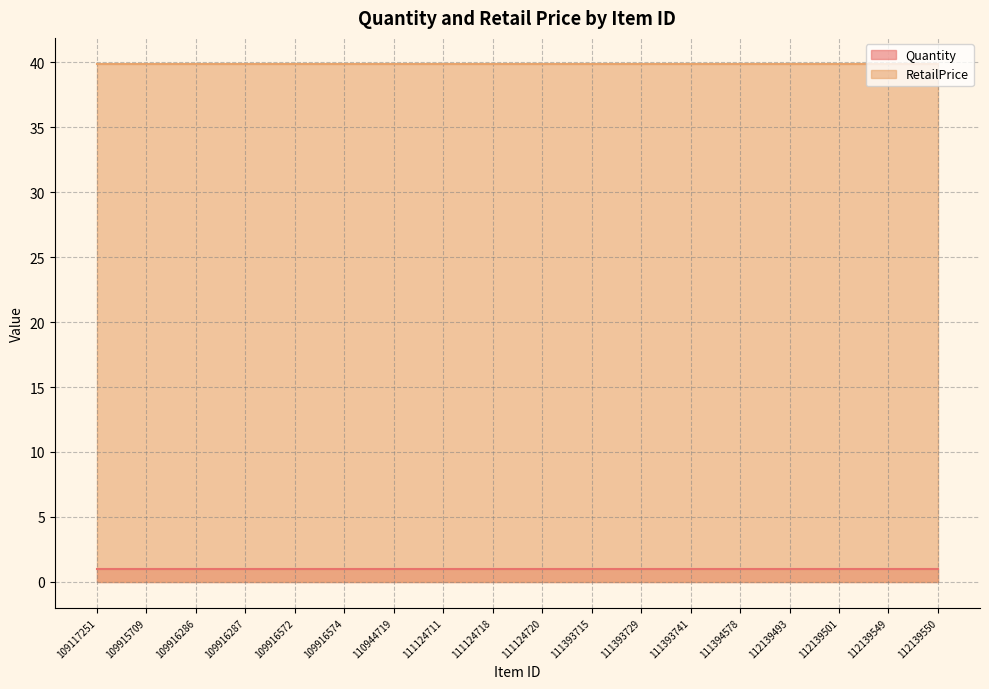

What is the highest value of the Quantity series?

1.0